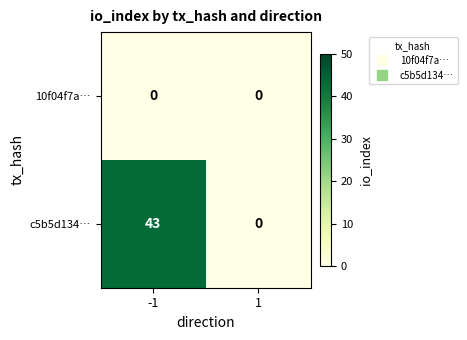

Between -1 and 1, which series saw the biggest shift?

c5b5d134…